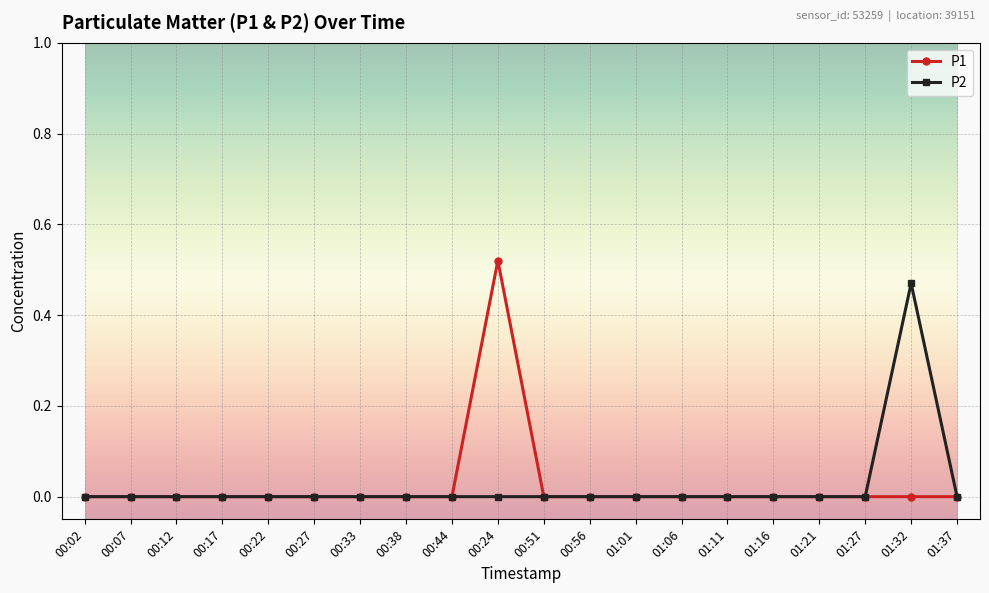

What position from the right is 00:51?

10